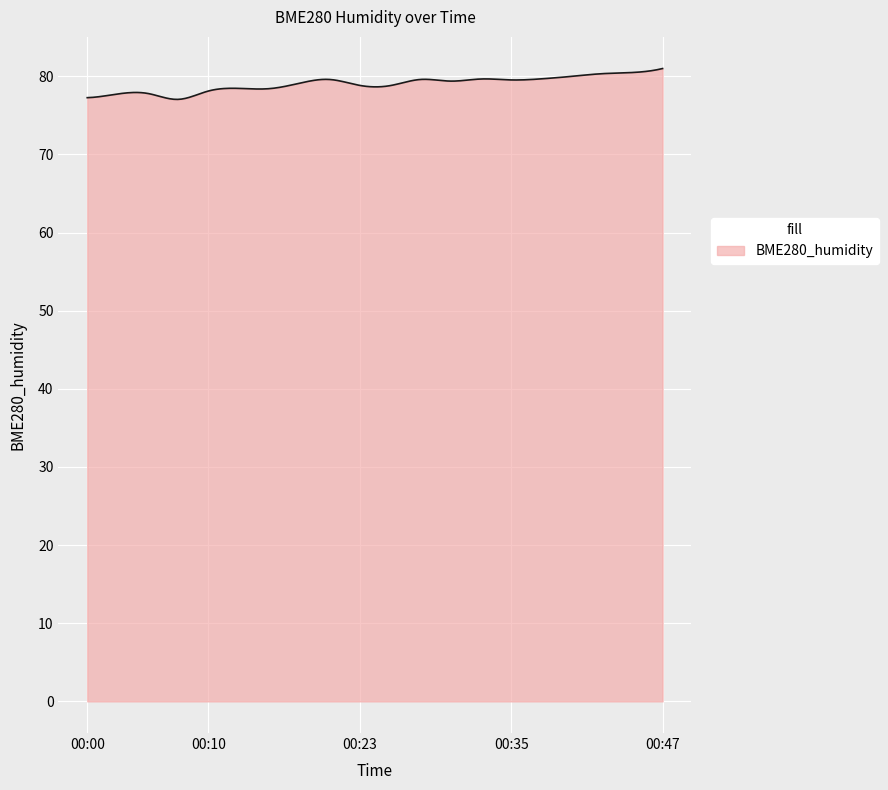

Does the chart have visible grid lines?

Yes